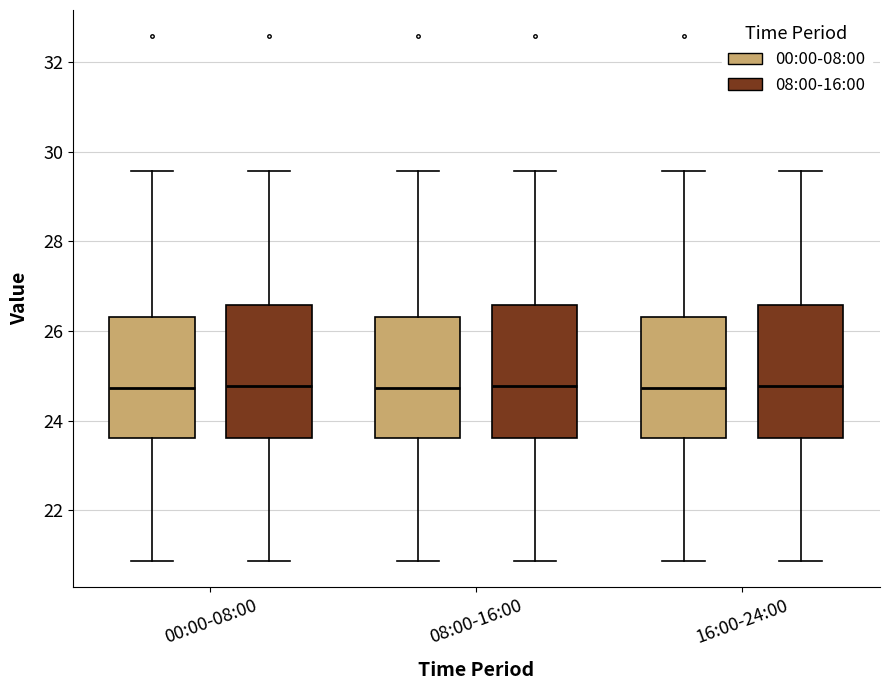

Reading left to right, read every box against the y-axis: the position of its median line, the range the box covers, and the ends of its whiskers. The values are not printed on the chart, so give them approximately, as read against the axis.

00:00-08:00 (00:00-08:00): median 24.8, box 23.6 to 26.4, whiskers 20.8 to 29.6
00:00-08:00 (08:00-16:00): median 24.8, box 23.6 to 26.6, whiskers 20.8 to 29.6
08:00-16:00 (00:00-08:00): median 24.8, box 23.6 to 26.4, whiskers 20.8 to 29.6
08:00-16:00 (08:00-16:00): median 24.8, box 23.6 to 26.6, whiskers 20.8 to 29.6
16:00-24:00 (00:00-08:00): median 24.8, box 23.6 to 26.4, whiskers 20.8 to 29.6
16:00-24:00 (08:00-16:00): median 24.8, box 23.6 to 26.6, whiskers 20.8 to 29.6